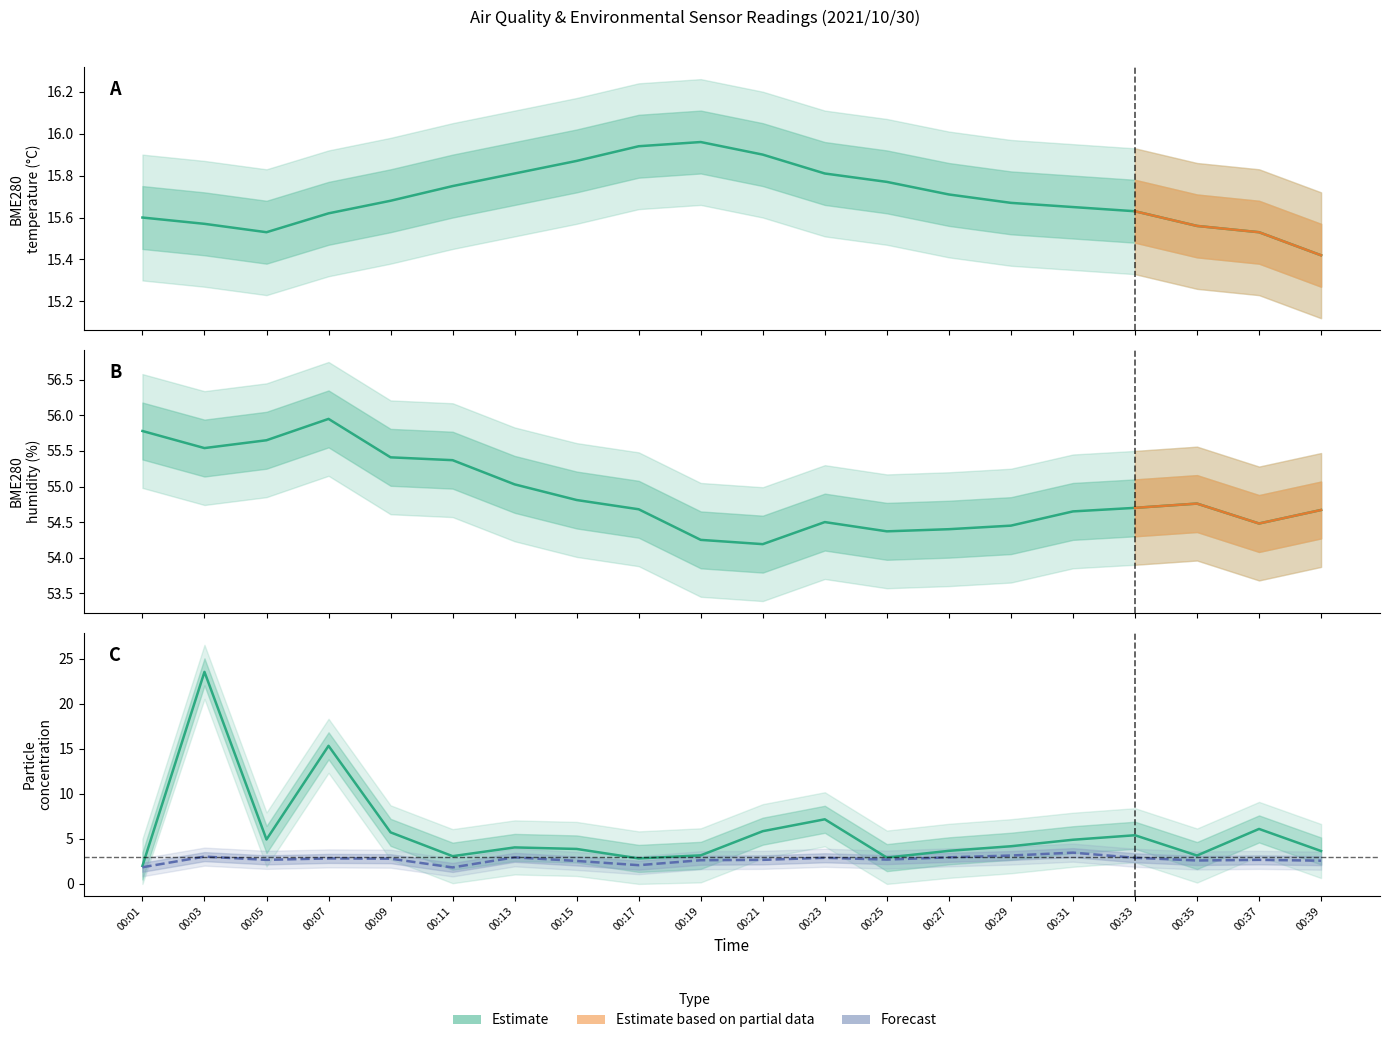

Where is the first local minimum for SDS_P1?

00:05